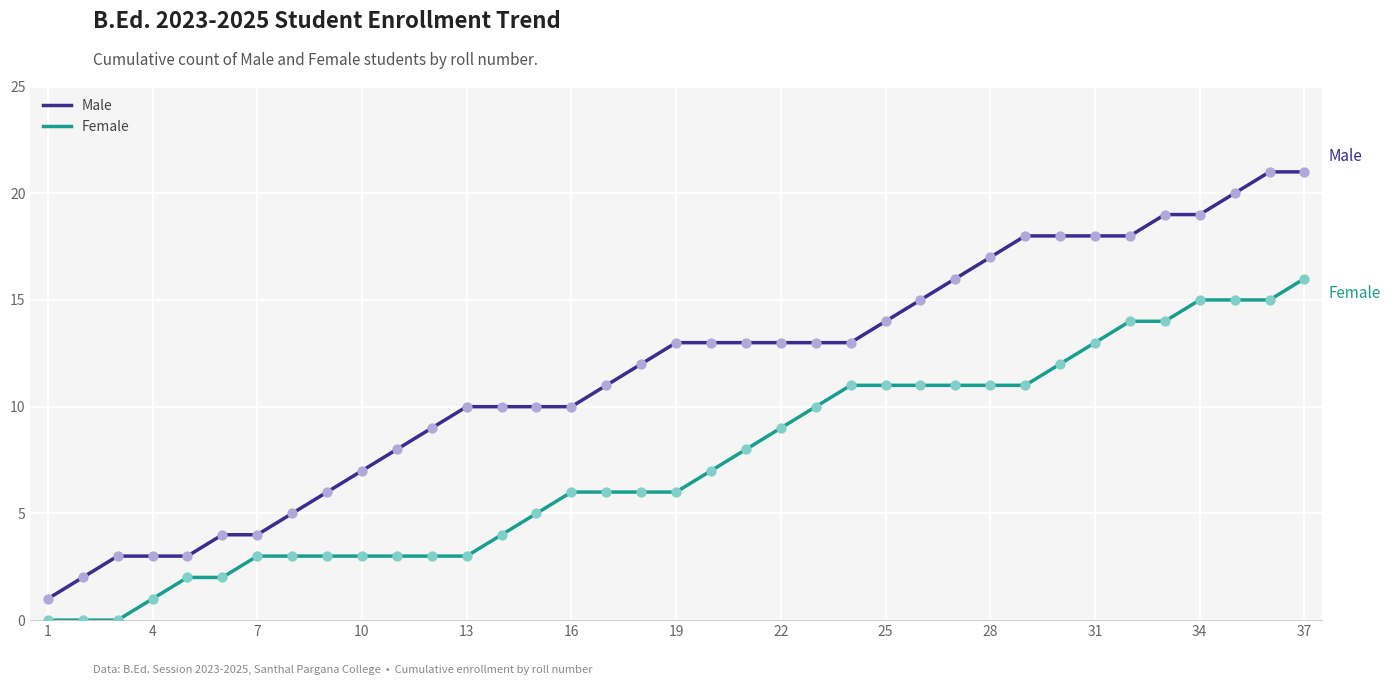

What are all the series names shown in the legend?

Male, Female